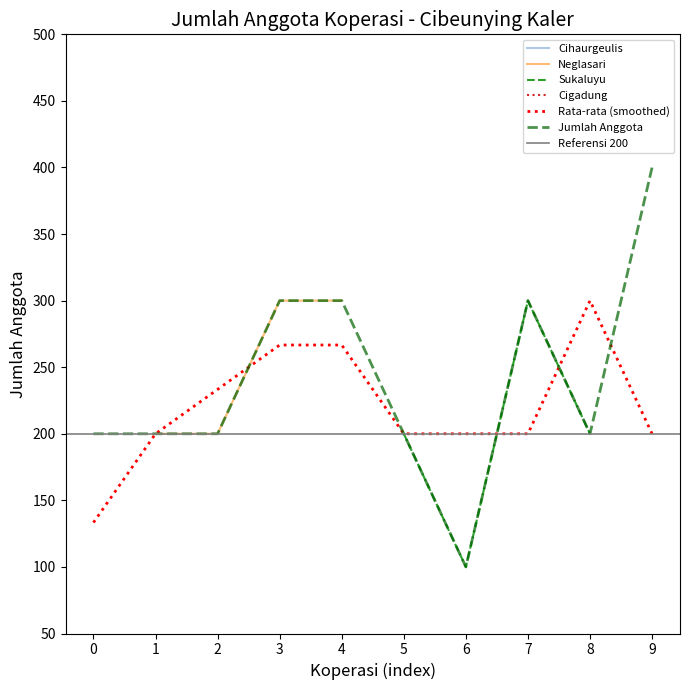

True or false: Neglasari has more than 1 interior local peaks.

False